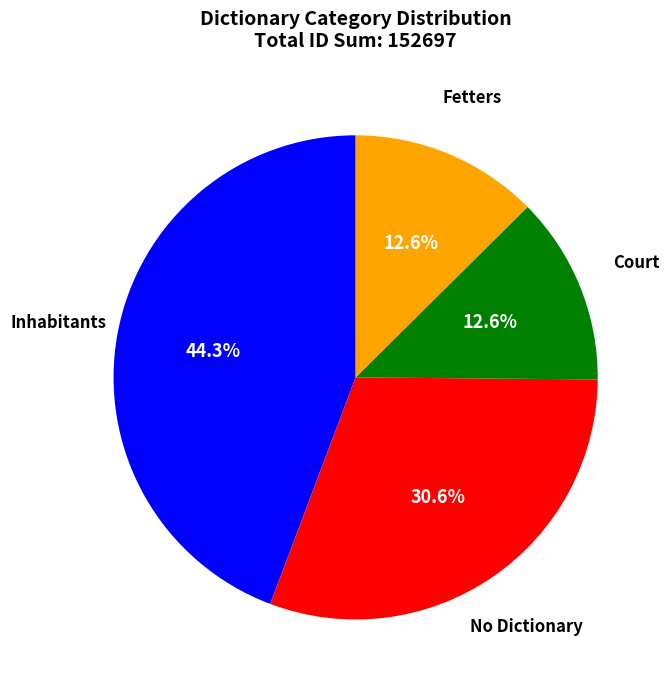

Is there any slice that represents more than half of the pie?

No